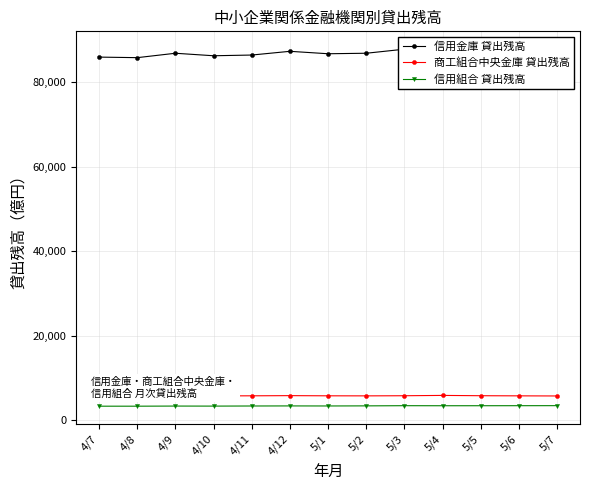

List the series in order of their peak value, highest first.

信用金庫 貸出残高, 商工組合中央金庫 貸出残高, 信用組合 貸出残高